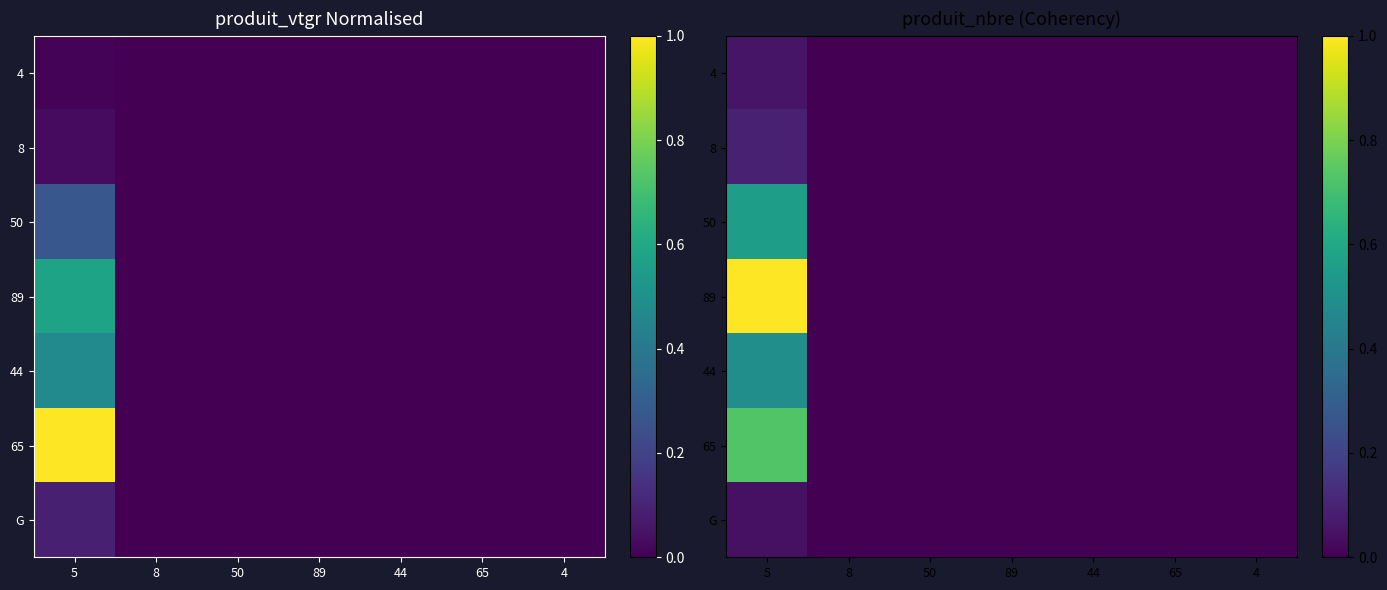

Which series has the largest range (max minus min)?

89